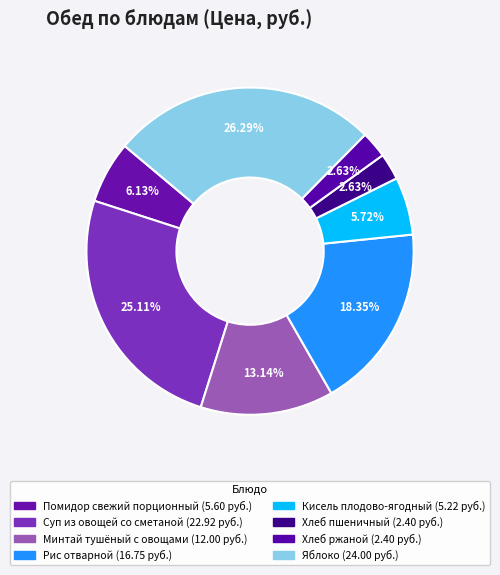

Rank the categories by value from highest to lowest.

Яблоко, Суп из овощей со сметаной, Рис отварной, Минтай тушёный с овощами, Помидор свежий порционный, Кисель плодово-ягодный, Хлеб пшеничный, Хлеб ржаной